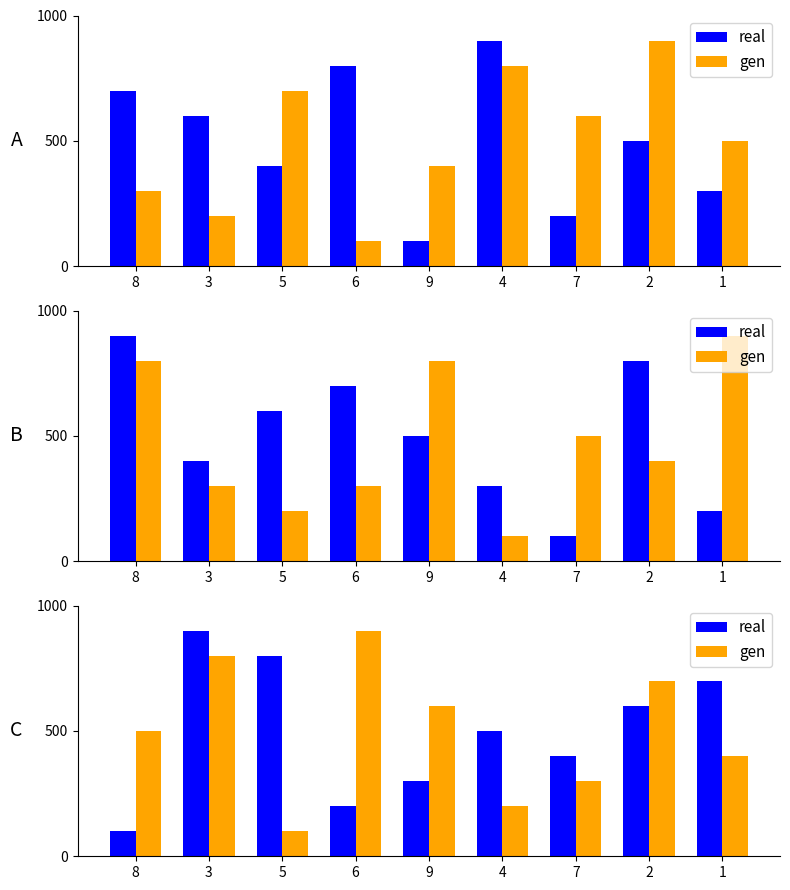

Does the chart contain any negative values?

No